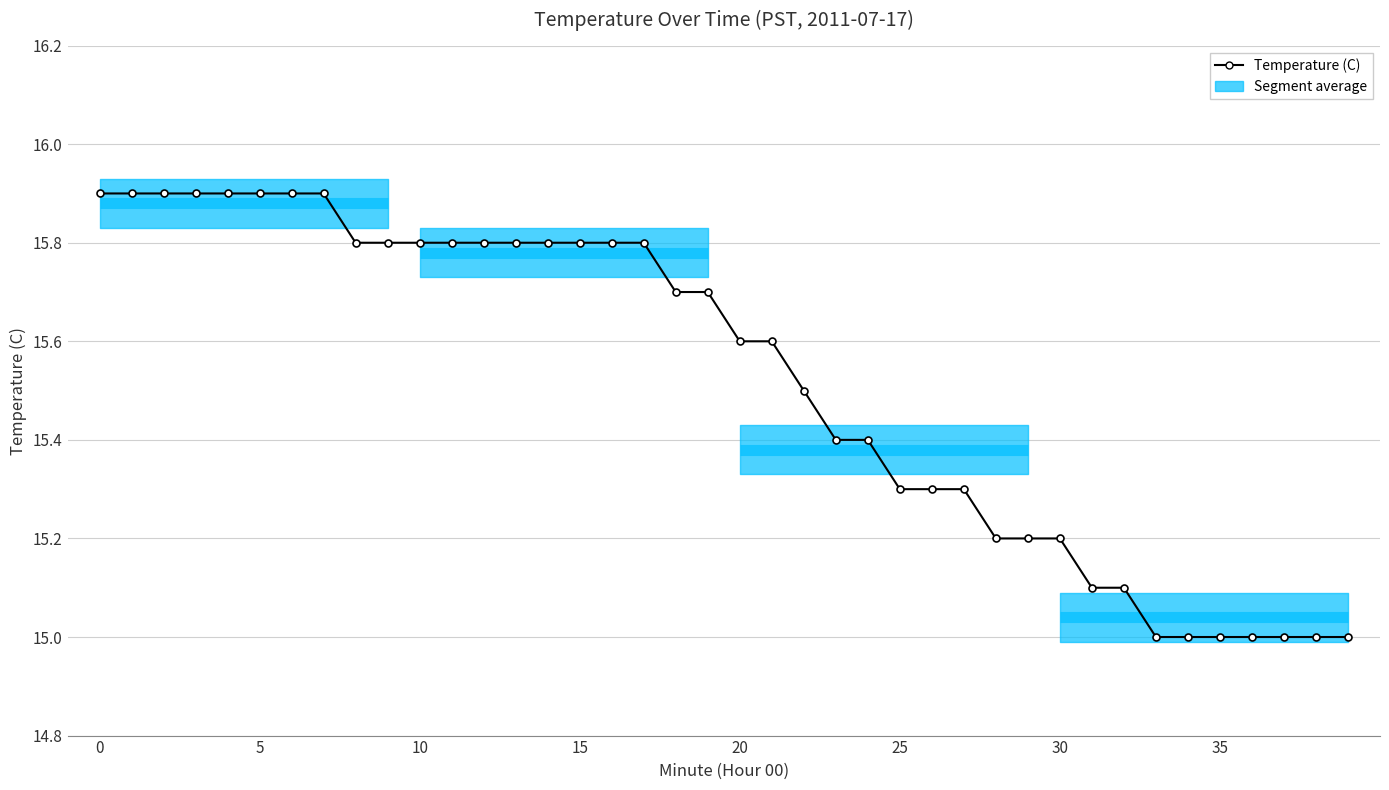

Reading right to left, list all the values displayed in this chart.

15.0	15.0	15.0	15.0	15.0	15.0	15.0	15.1	15.1	15.2	15.2	15.2	15.3	15.3	15.3	15.4	15.4	15.5	15.6	15.6	15.7	15.7	15.8	15.8	15.8	15.8	15.8	15.8	15.8	15.8	15.8	15.8	15.9	15.9	15.9	15.9	15.9	15.9	15.9	15.9